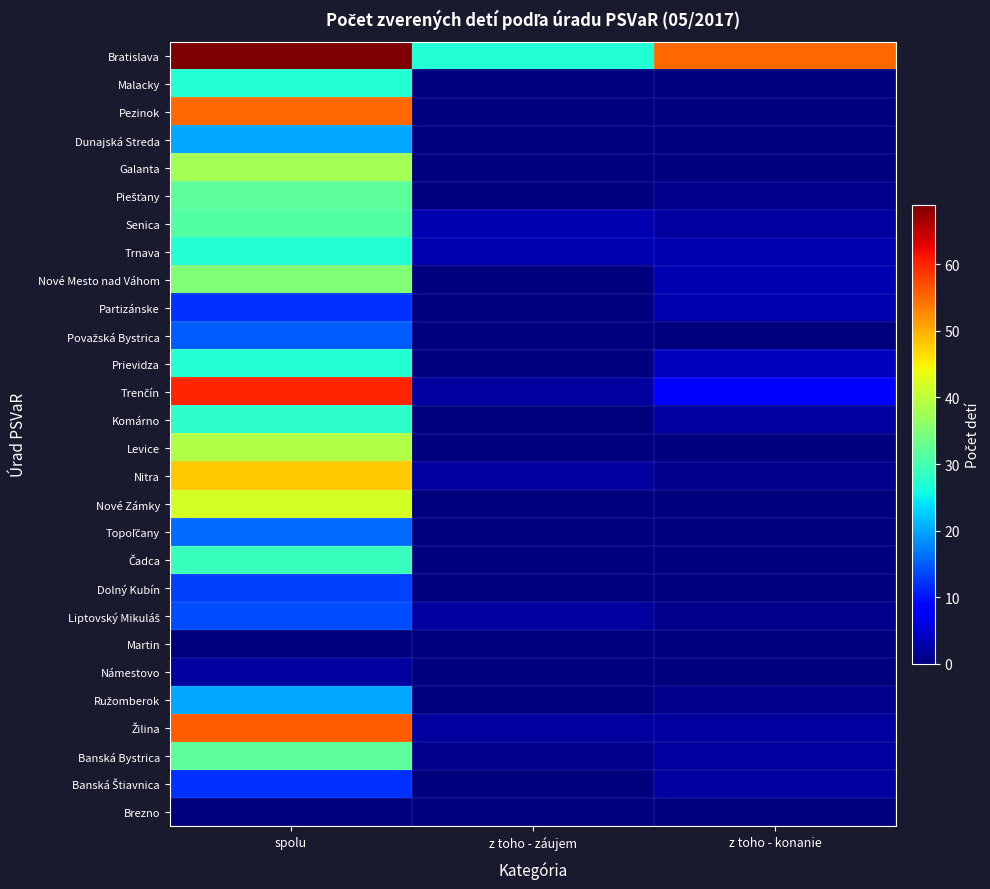

Which series changed the most between spolu and z toho - konanie?

Pezinok